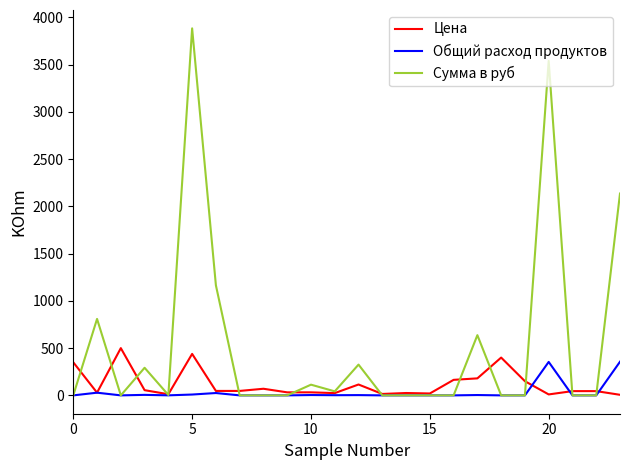

How many values in the Цена series are below 47?

12